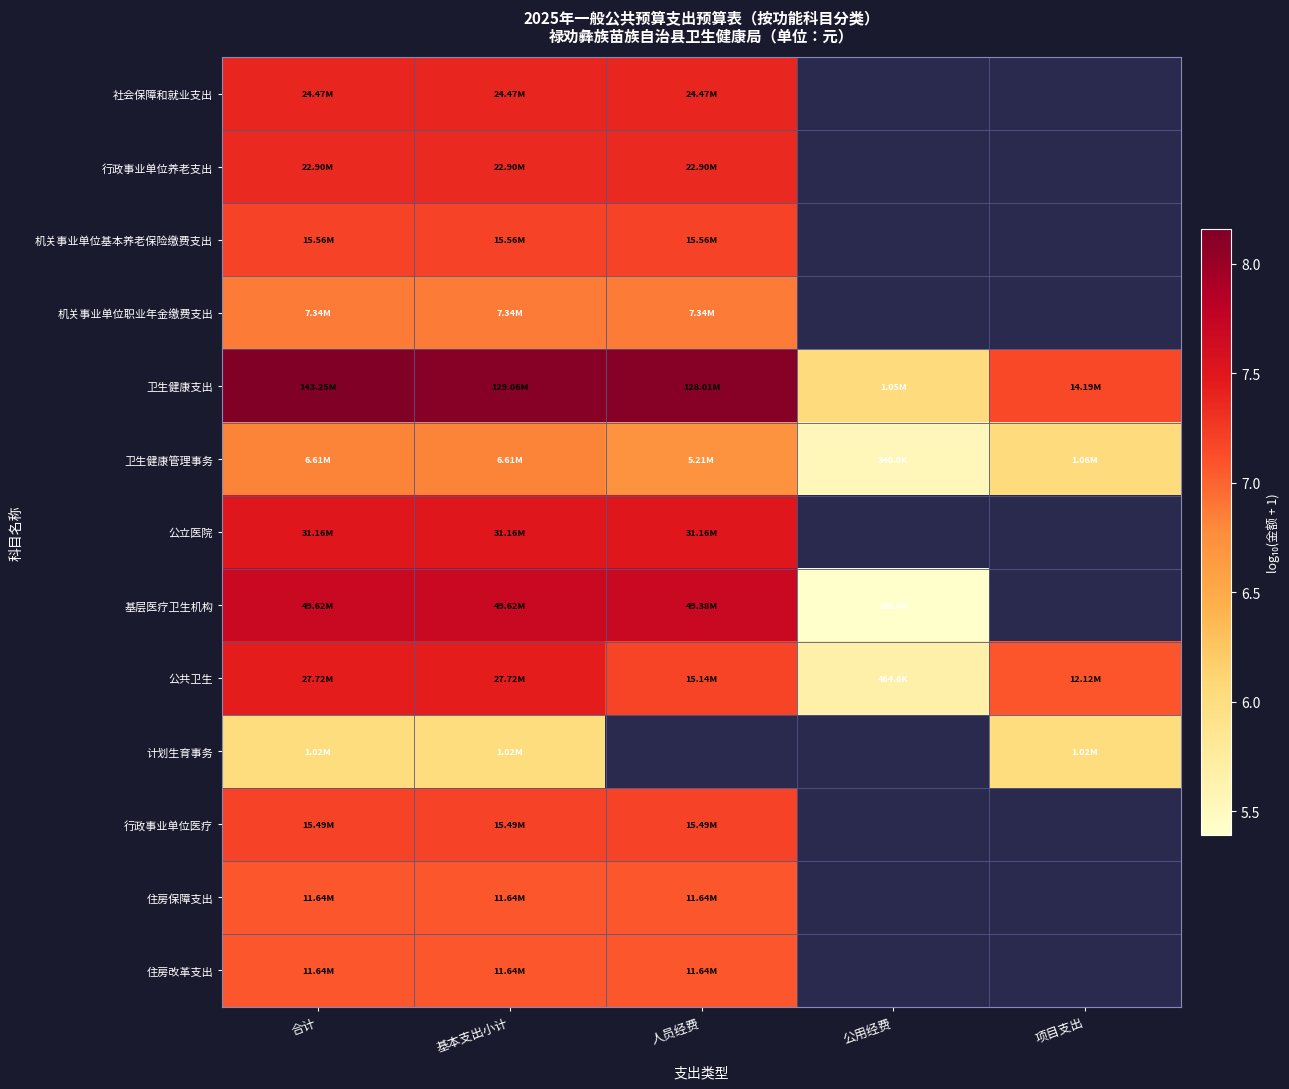

What is the highest value of the 社会保障和就业支出 series?

7.4